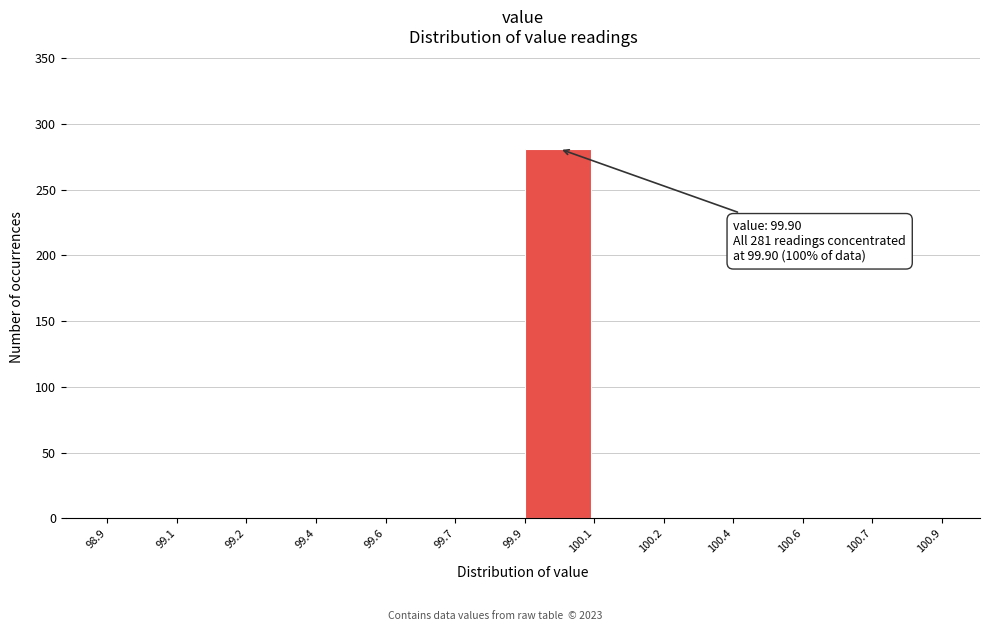

Reading left to right, extract all data points from this chart.

98.9=0	99.1=0	99.2=0	99.4=0	99.6=0	99.7=0	99.9=281	100.1=0	100.2=0	100.4=0	100.6=0	100.7=0